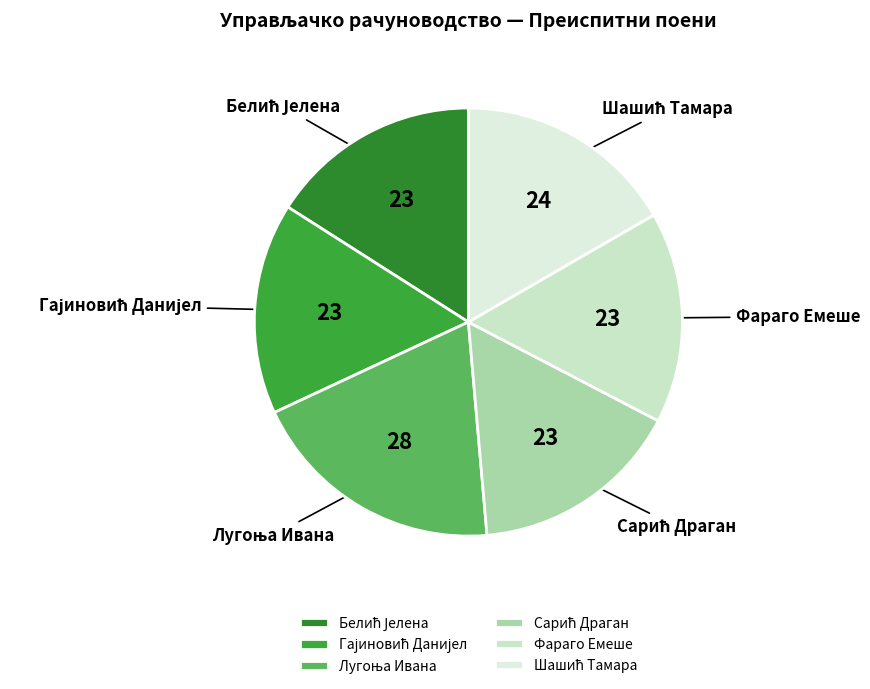

Is there a majority slice in this chart?

No